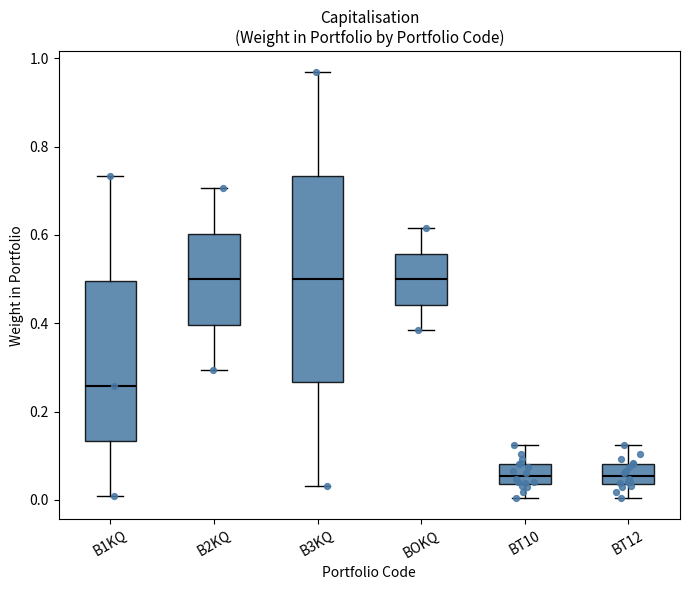

Where does the upper whisker of the box for B2KQ end on the y-axis? The values are not printed on the chart, so give them approximately, as read against the axis.

0.70